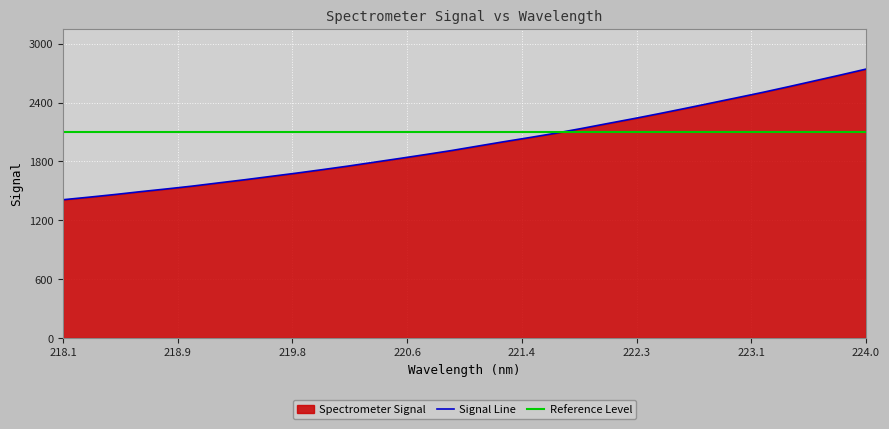

What is the highest value of the Signal Line series?

2741.6